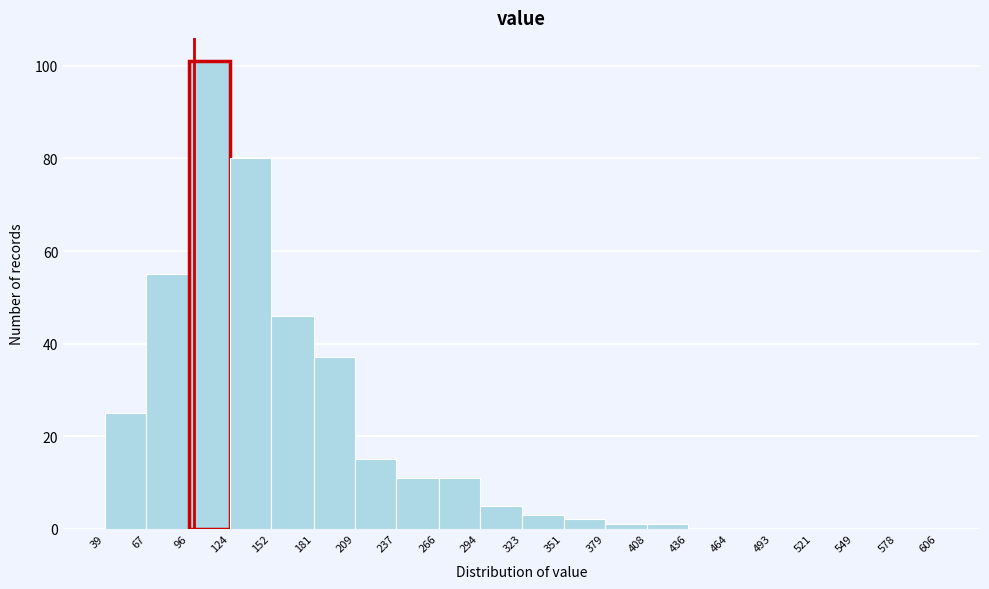

Reading left to right, transcribe this chart: for each bar, give the range it covers on the x-axis and its height. The values are not printed on the chart, so give them approximately, as read against the axis.

39 to 67: 26
67 to 96: 56
96 to 124: 102
124 to 152: 80
152 to 181: 46
181 to 209: 38
209 to 237: 16
237 to 266: 12
266 to 294: 12
294 to 323: 6
323 to 351: 4
351 to 379: 2
379 to 408: under 2
408 to 436: under 2
436 to 464: 0
464 to 493: 0
493 to 521: 0
521 to 549: 0
549 to 578: 0
578 to 606: 0